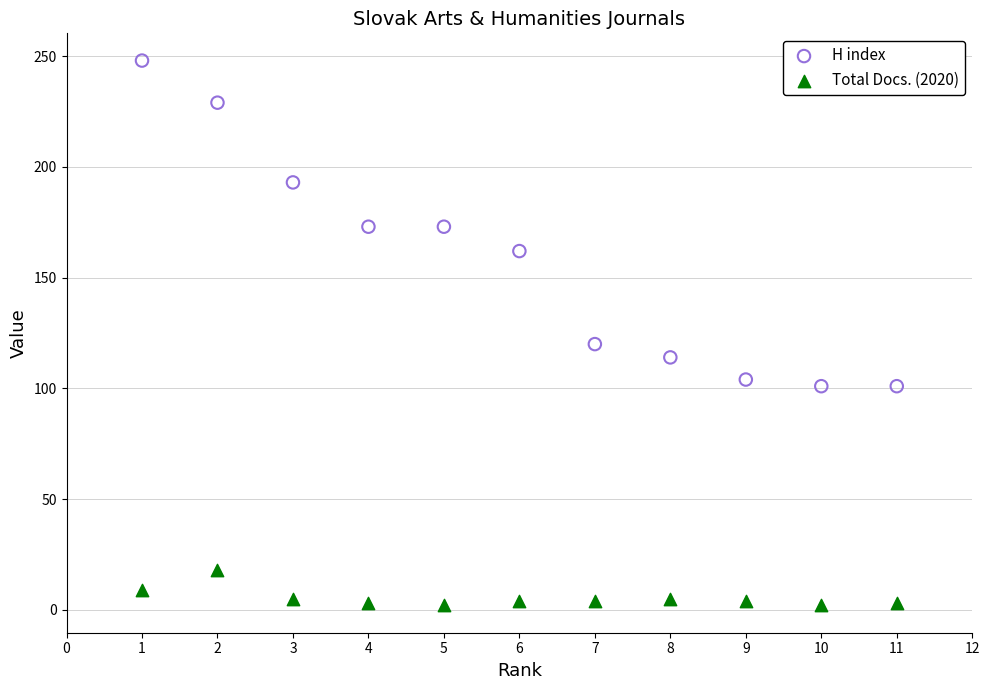

Across all data points, what is the range of Y values (max minus min)?

246